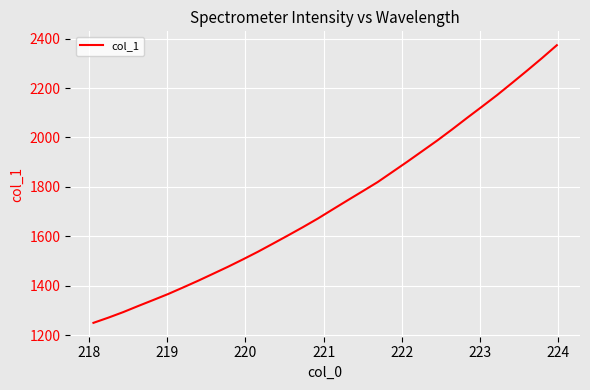

How many lines are shown in the chart?

1